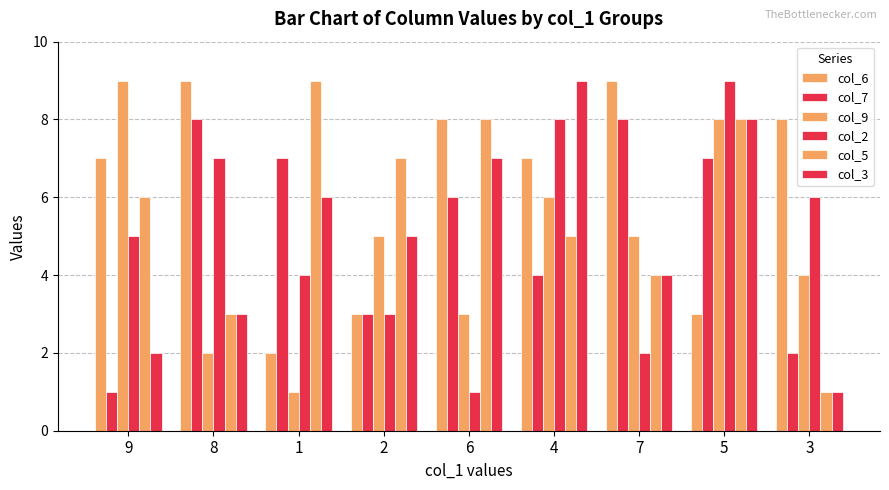

Which series changed the most between 4 and 7?

col_2